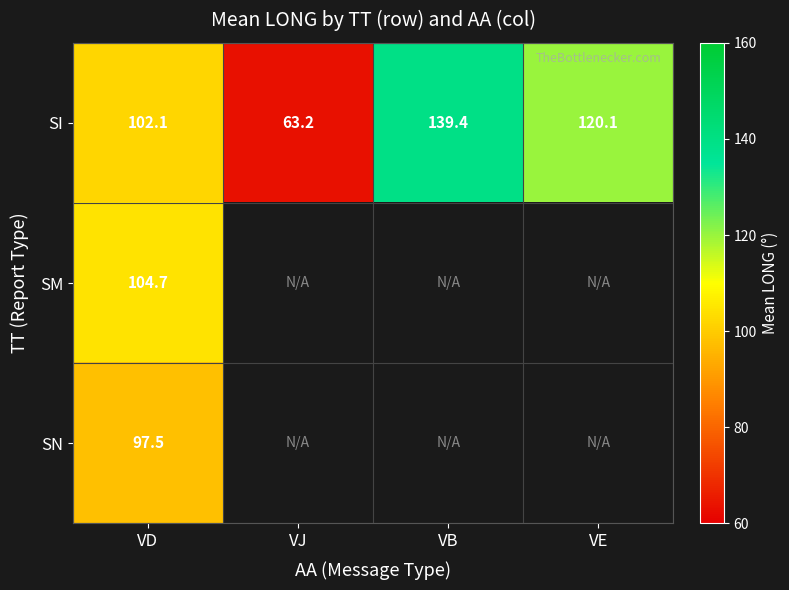

At which label does SI reach its peak?

VB